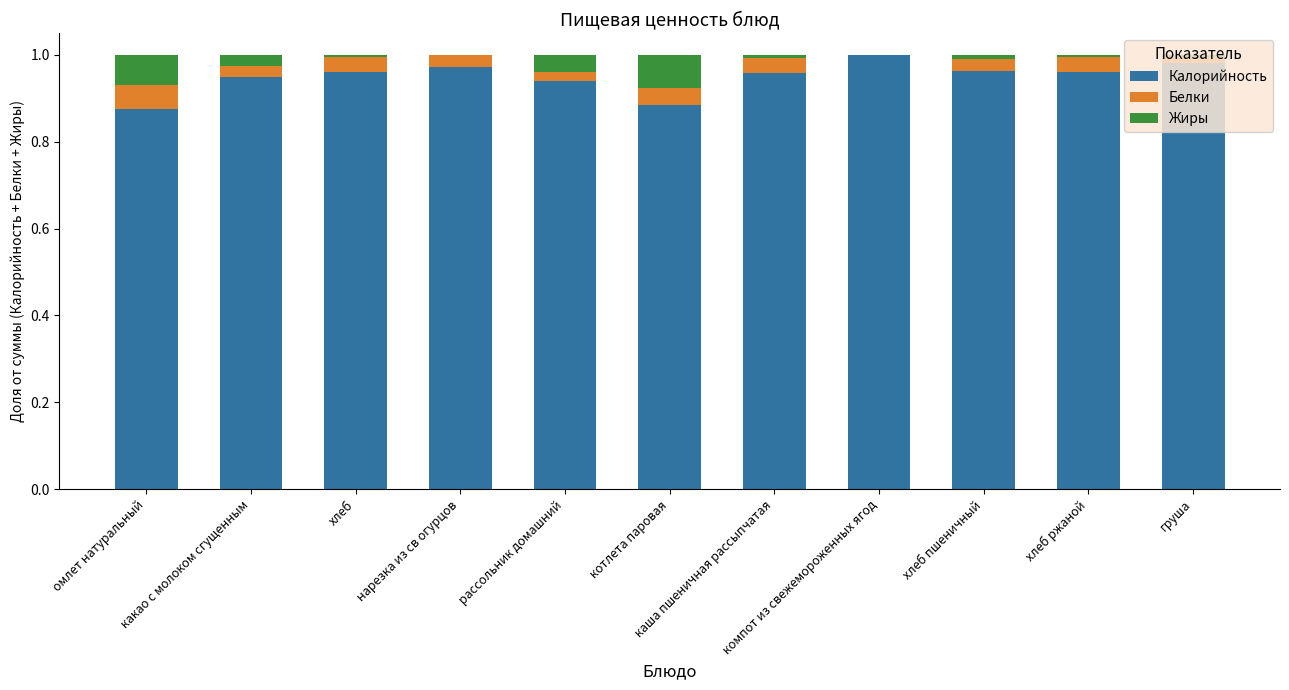

Rank the series at нарезка из св огурцов from highest to lowest value.

Калорийность, Белки, Жиры